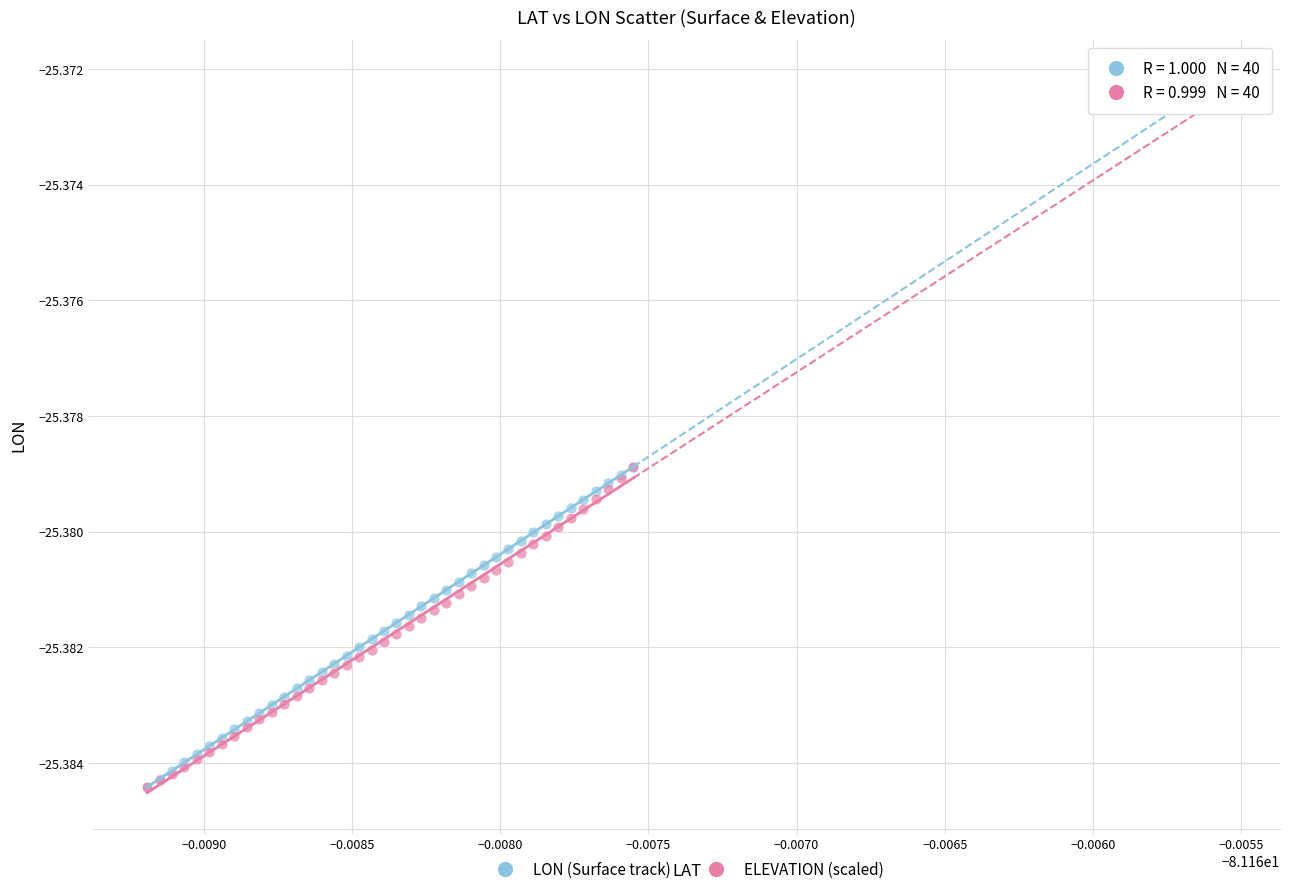

What are all the series names shown in the legend?

LON (Surface track), ELEVATION (scaled)